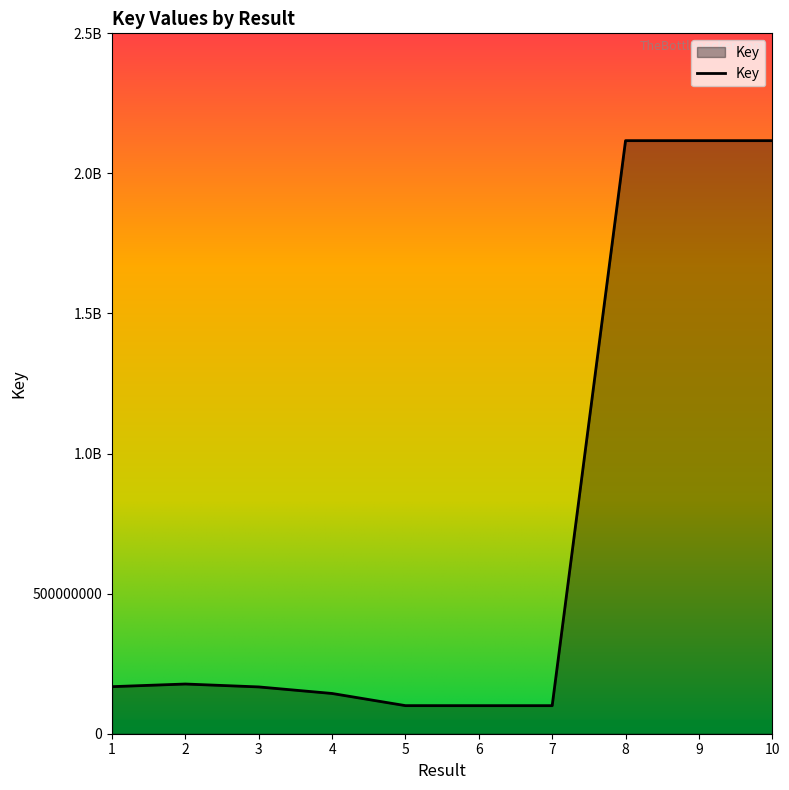

Which has a higher value, 5 or 7?

5